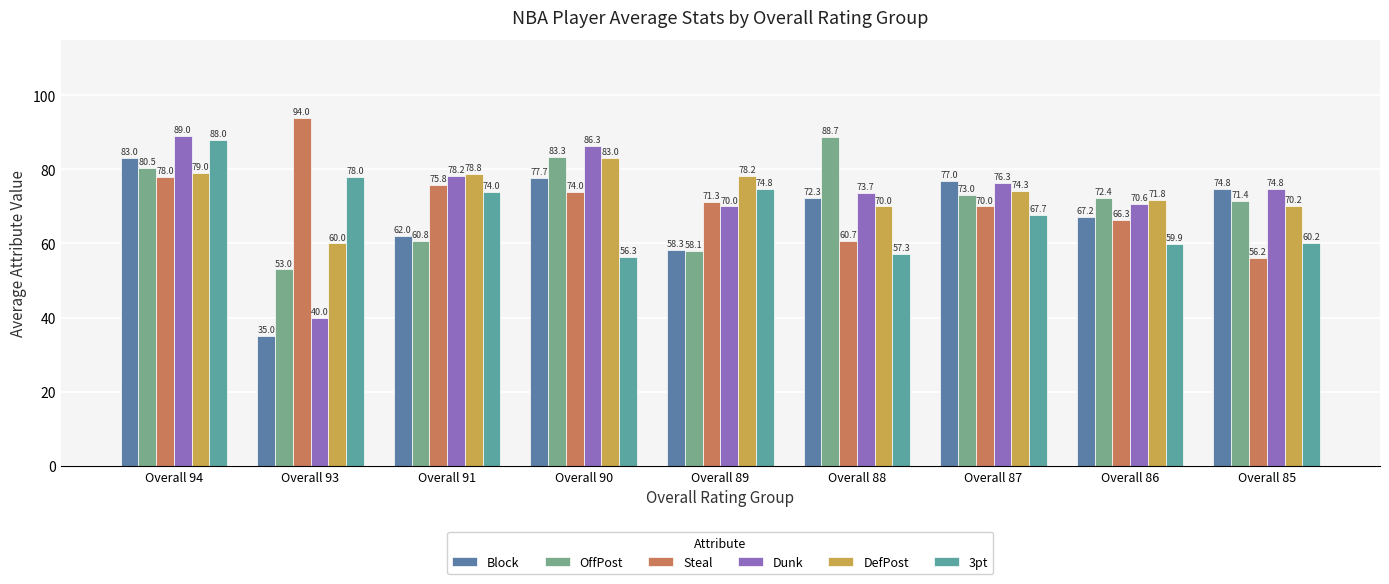

Does the chart contain any negative values?

No